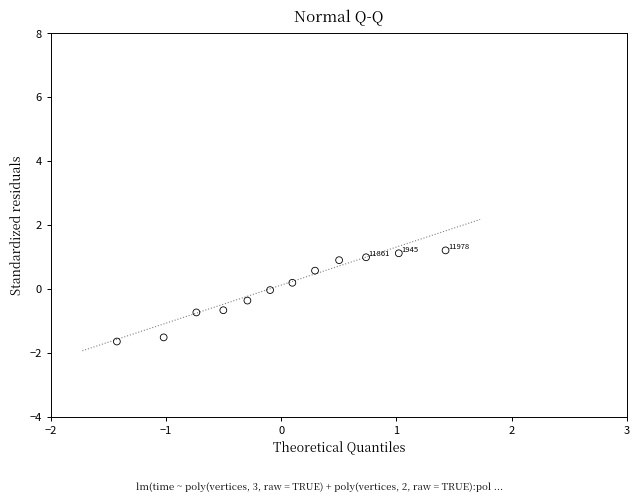

What is the range of Y values (max minus min)?

2.9